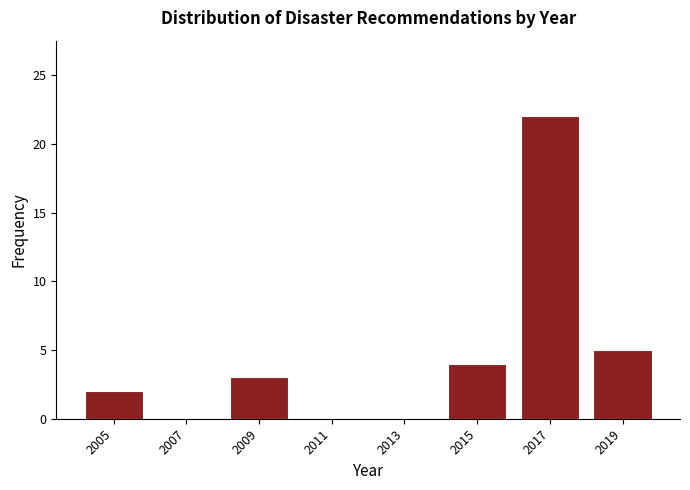

Over which range of the x-axis is the bar tallest?

2016 to 2018